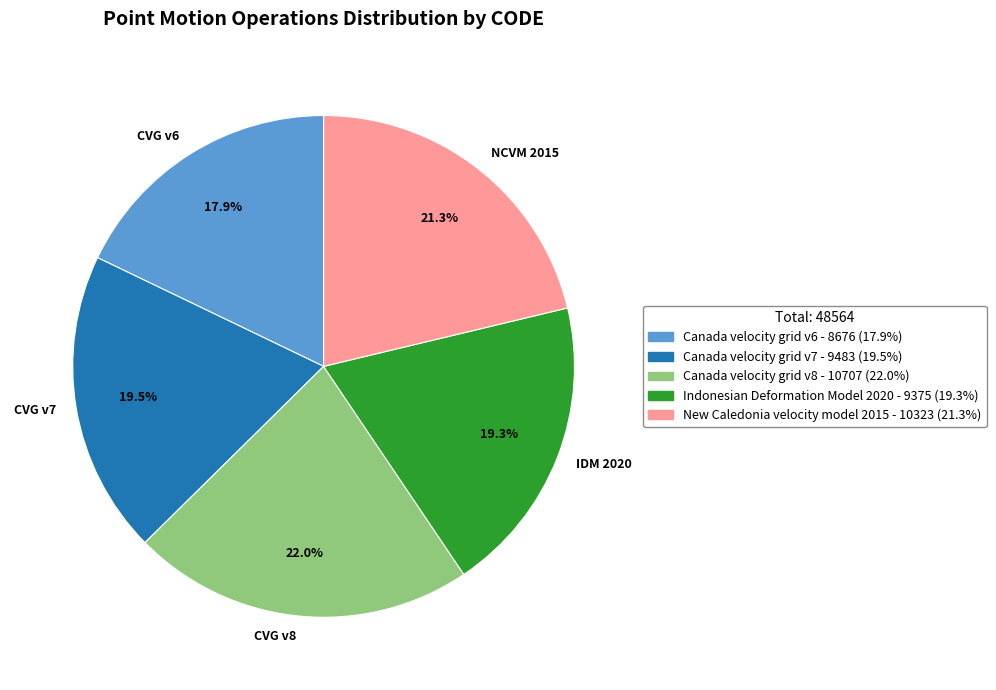

How many segments does this pie chart have?

5